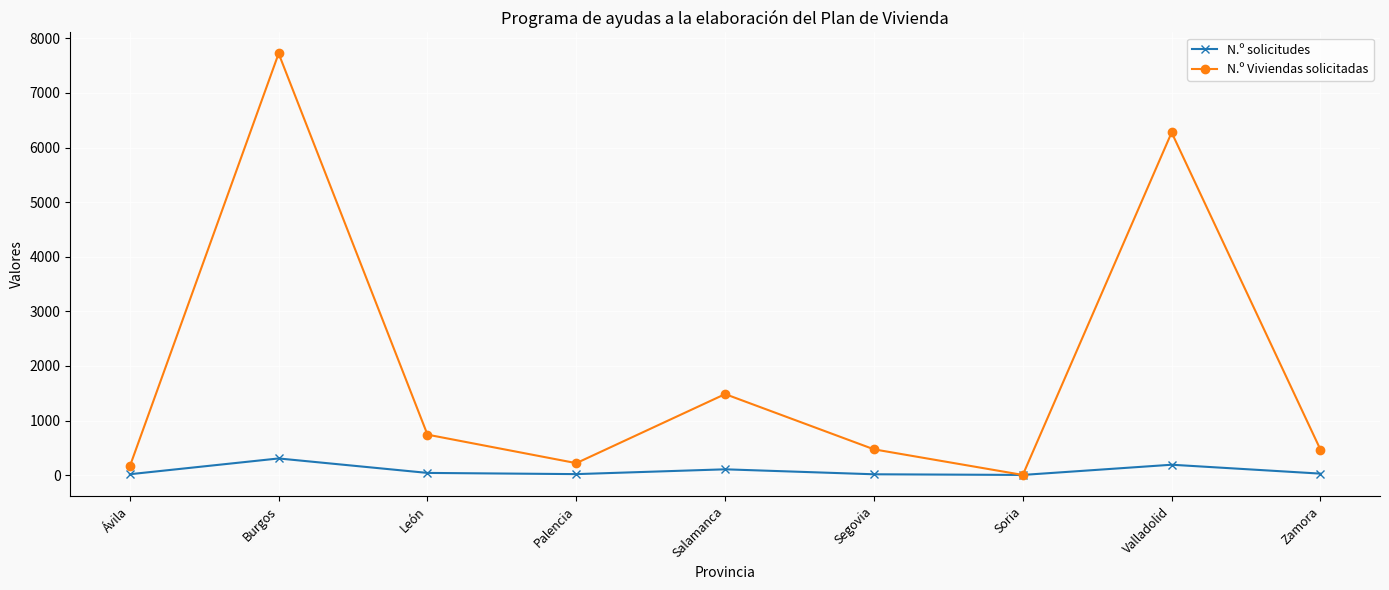

At which category does the chart reach its peak across all series?

Burgos